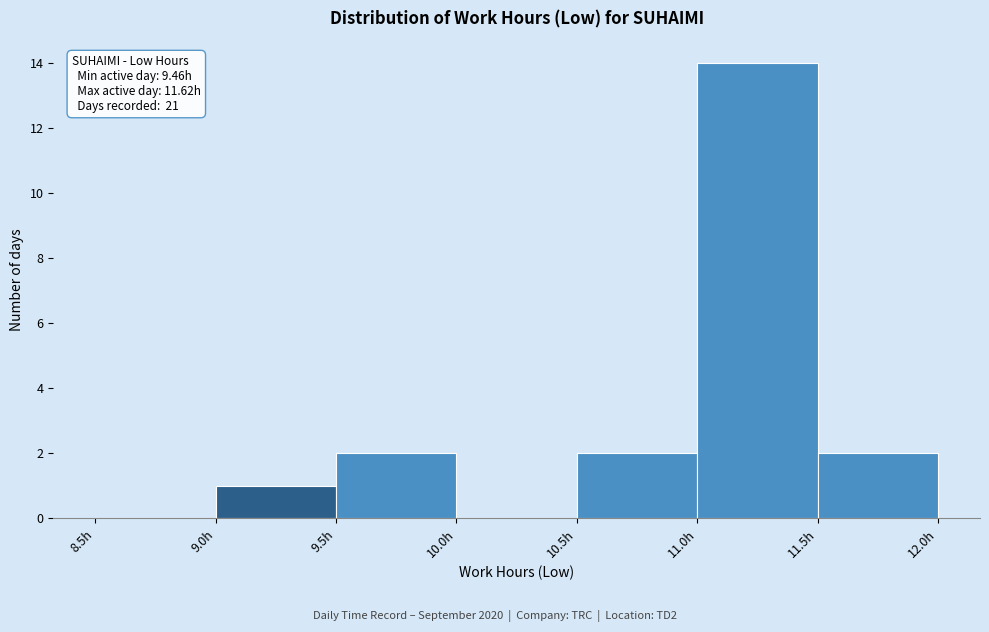

Over which range of the x-axis is the bar tallest?

11.0 to 11.5